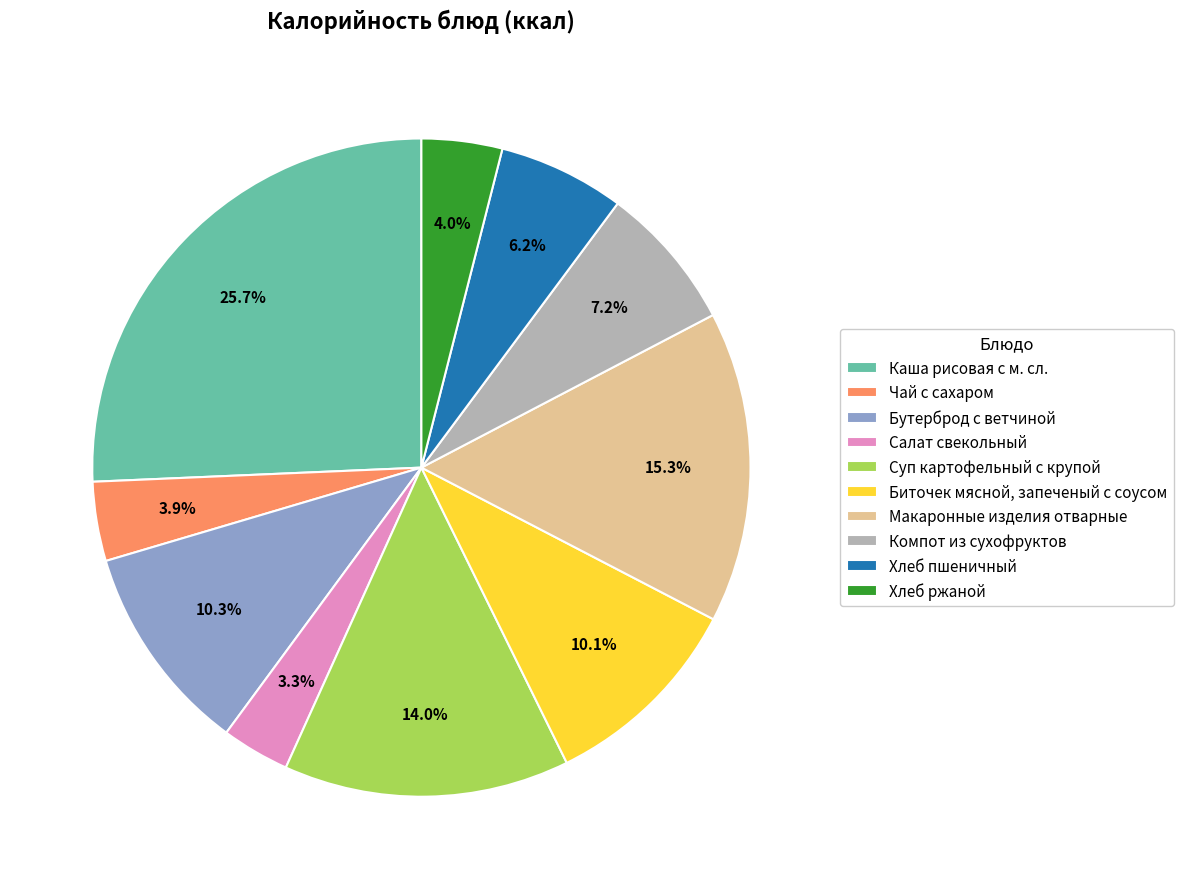

Is the sum of Чай с сахаром and Суп картофельный с крупой greater than half?

No